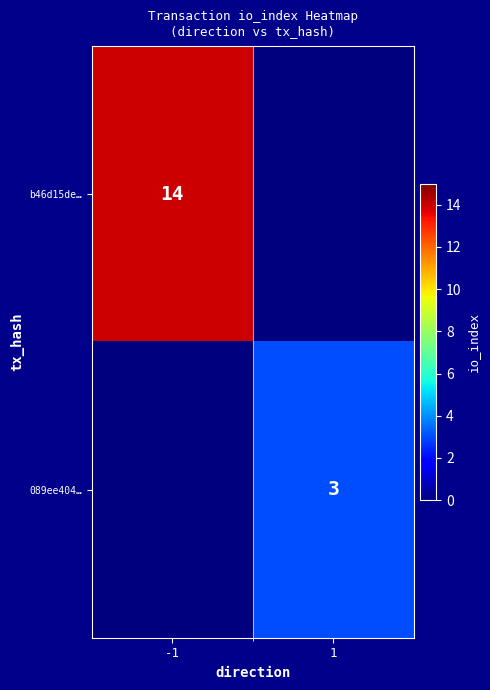

Is it true that b46d15de… equals 8 at -1?

False